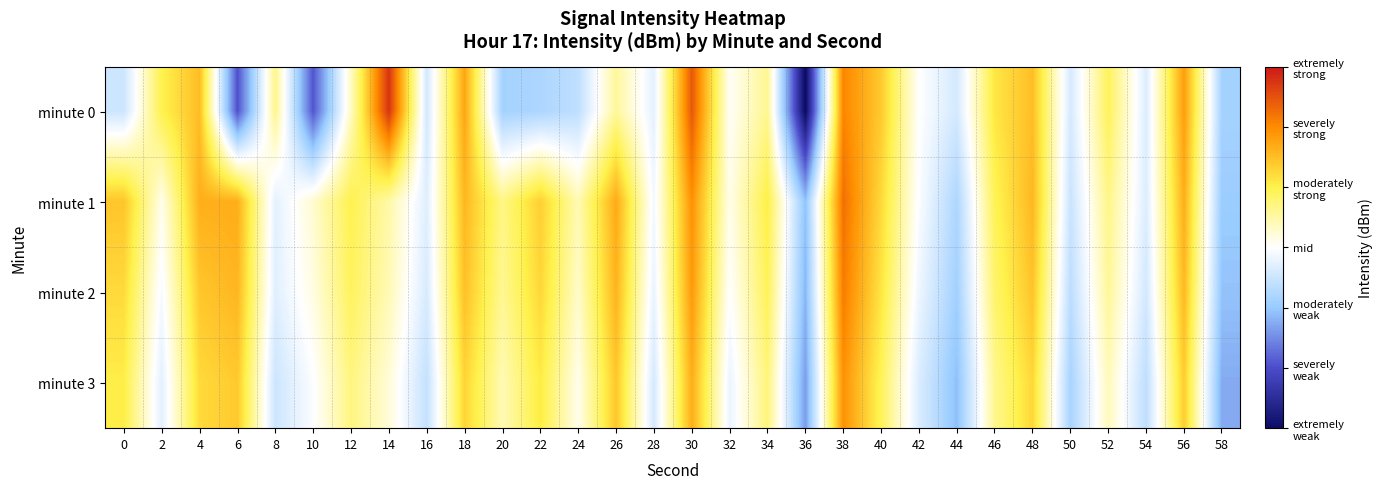

Reading left to right, list all the values displayed in this chart.

minute 0: 0=-126.8	2=-121.4	4=-119.4	6=-132.2	8=-122.6	10=-132.0	12=-123.8	14=-114.9	16=-126.6	18=-118.6	20=-128.2	22=-127.9	24=-127.3	26=-122.9	28=-126.0	30=-116.0	32=-124.8	34=-122.8	36=-136.1	38=-117.5	40=-119.9	42=-125.0	44=-126.5	46=-120.9	48=-119.5	50=-126.5	52=-121.7	54=-126.3	56=-118.3	58=-128.2
minute 1: 0=-119.7	2=-124.6	4=-118.9	6=-118.9	8=-126.0	10=-124.0	12=-121.4	14=-123.2	16=-126.1	18=-119.2	20=-122.5	22=-120.1	24=-123.5	26=-118.8	28=-125.4	30=-117.9	32=-124.6	34=-121.2	36=-128.9	38=-116.8	40=-120.5	42=-125.1	44=-127.9	46=-121.6	48=-119.2	50=-126.9	52=-122.6	54=-126.2	56=-118.9	58=-128.6
minute 2: 0=-120.5	2=-125.3	4=-119.8	6=-119.2	8=-126.1	10=-124.4	12=-121.7	14=-123.5	16=-126.4	18=-119.6	20=-122.8	22=-120.4	24=-123.9	26=-119.1	28=-125.8	30=-118.2	32=-125.0	34=-121.6	36=-129.3	38=-117.2	40=-120.9	42=-125.6	44=-128.3	46=-122.0	48=-119.7	50=-127.4	52=-122.9	54=-126.6	56=-119.3	58=-128.9
minute 3: 0=-121.2	2=-126.0	4=-120.5	6=-119.9	8=-126.8	10=-125.1	12=-122.4	14=-124.2	16=-127.1	18=-120.3	20=-123.5	22=-121.1	24=-124.6	26=-119.8	28=-126.5	30=-118.9	32=-125.7	34=-122.3	36=-130.0	38=-117.9	40=-121.6	42=-126.3	44=-129.0	46=-122.7	48=-120.4	50=-128.1	52=-123.6	54=-127.3	56=-120.0	58=-129.6